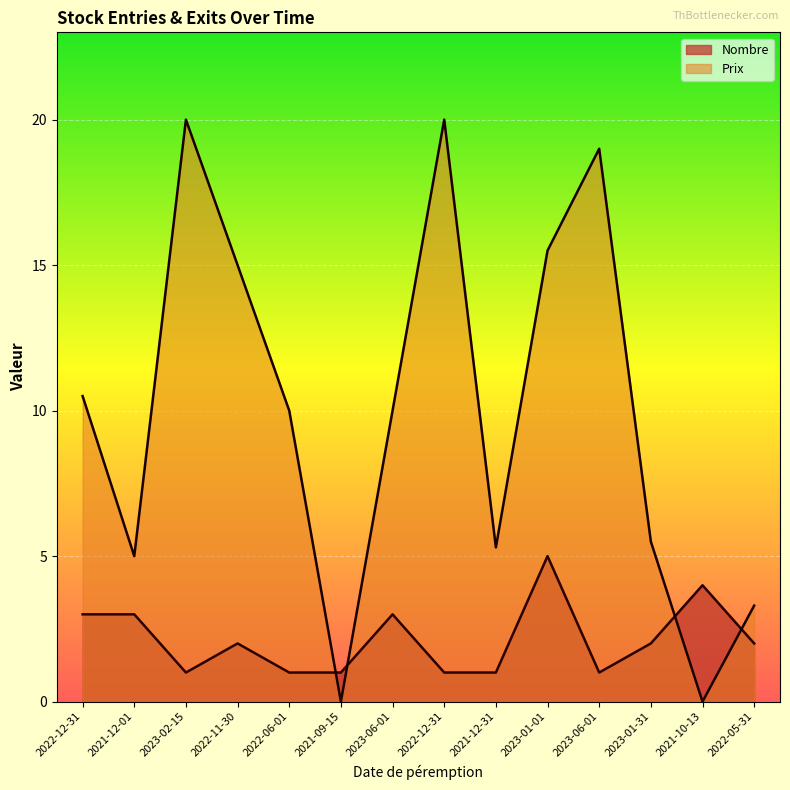

What is the difference between the maximum and second lowest values in the Prix series?

20.0